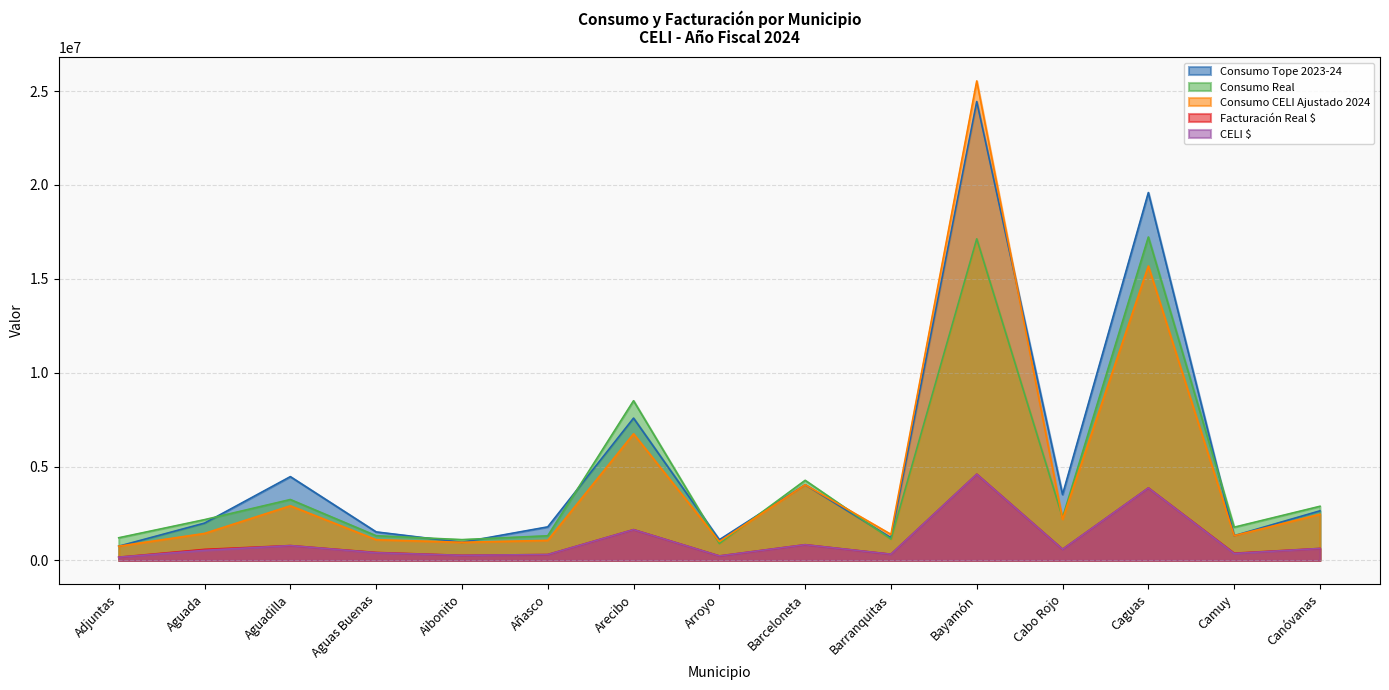

What is the maximum value shown in the chart?

25542549.0